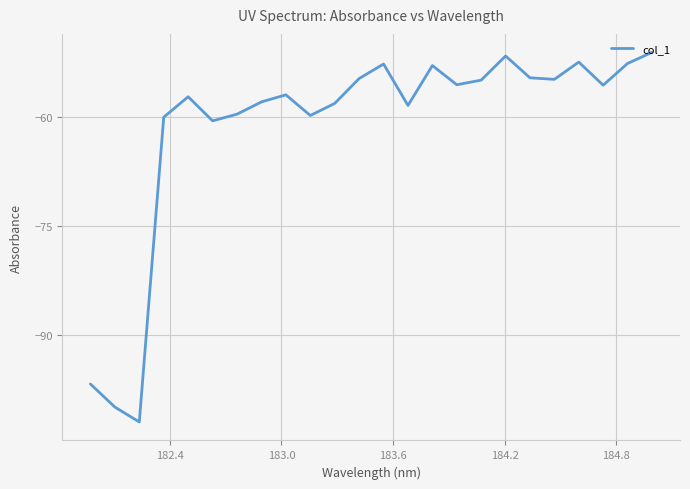

What is the greatest value displayed?

-51.1